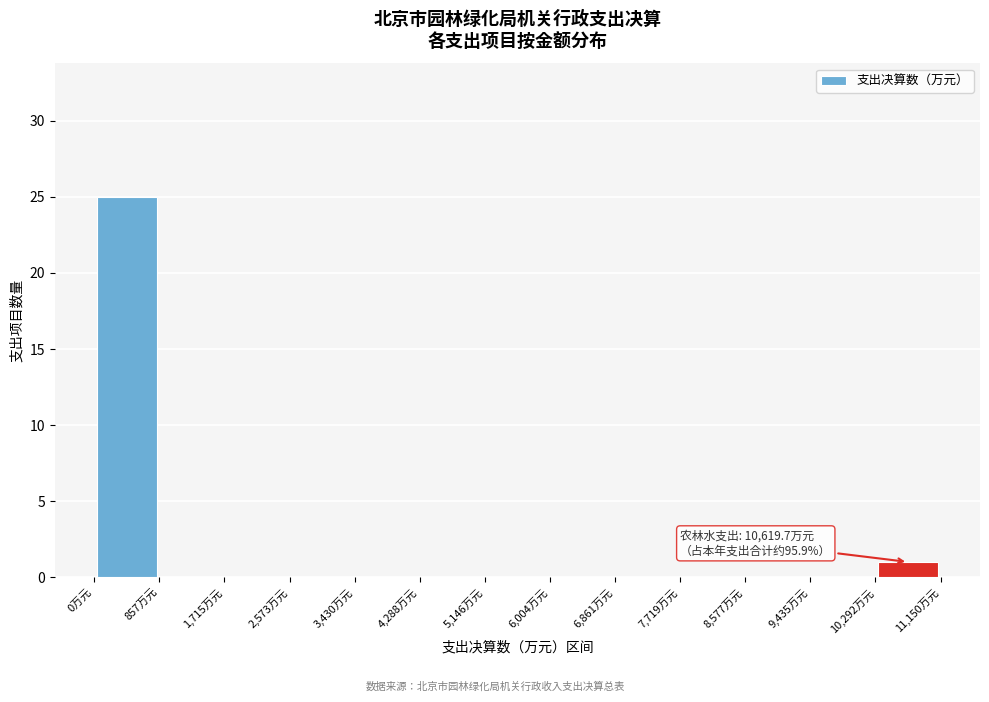

Over which range of the x-axis is the bar tallest?

0 to 900